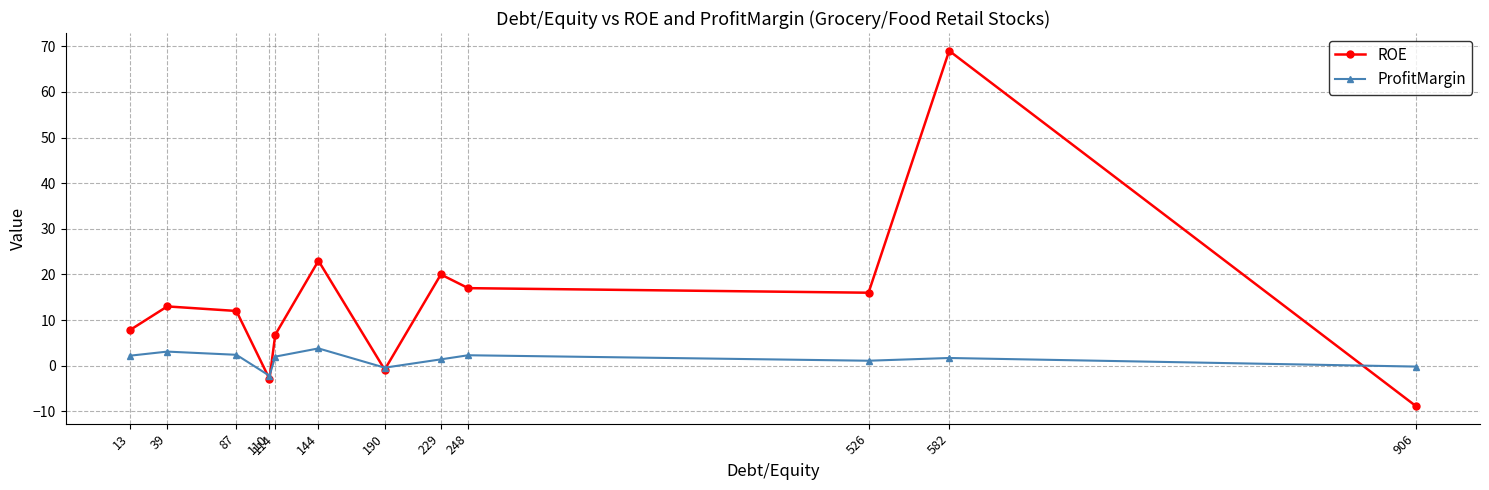

The value of ROE at 13 is 7.8. True or false?

True